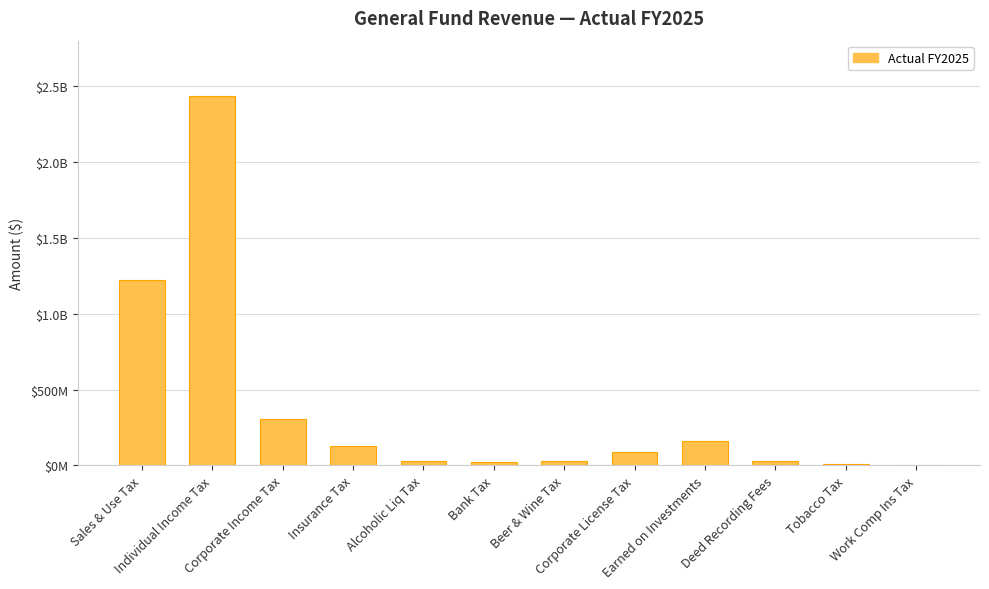

Which label corresponds to the smallest value in the chart?

Work Comp Ins Tax